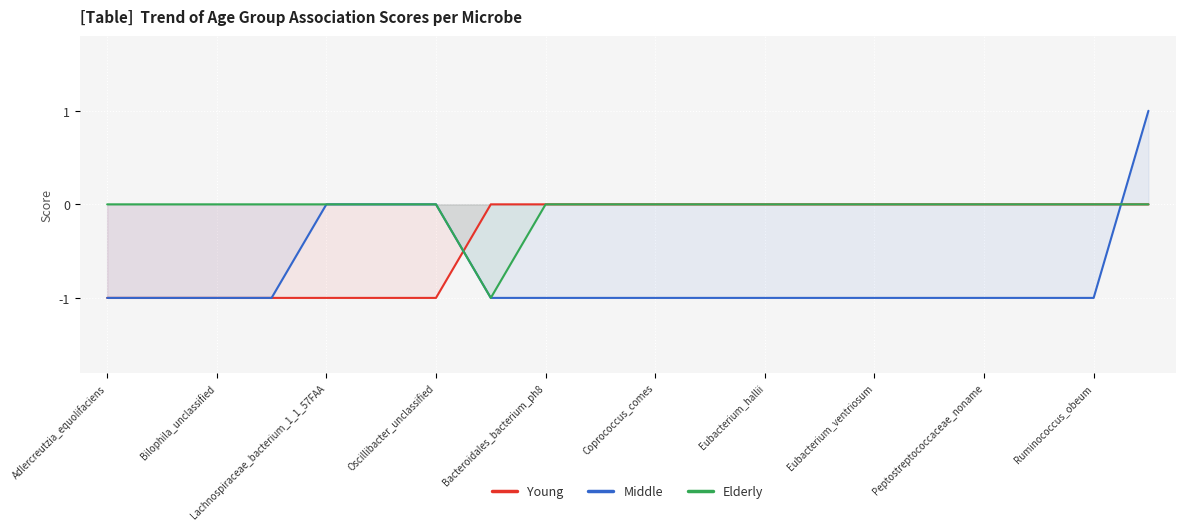

The Young series shows -1 at Bilophila_unclassified. True or false?

True